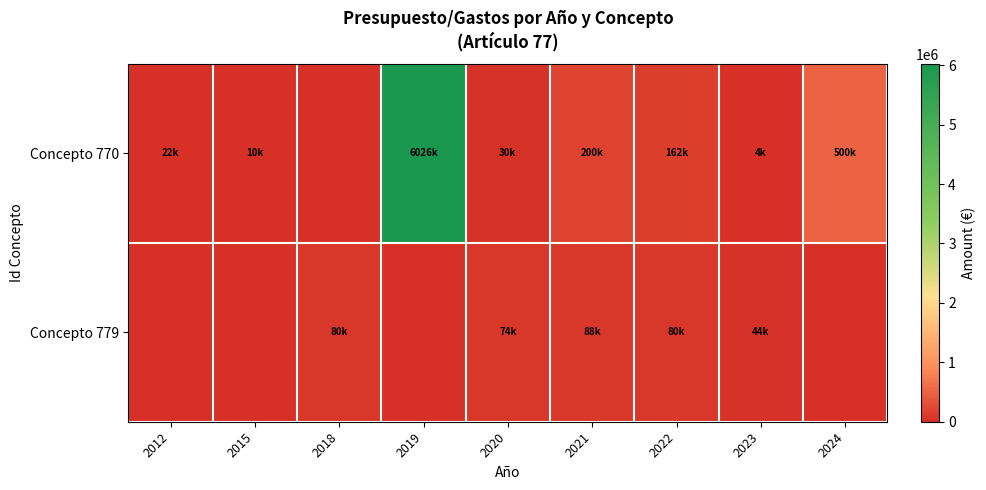

Reading left to right, what are all the values shown in this chart?

Concepto 770: 2012=21783.6	2015=10000.0	2018=0.0	2019=6026416.4	2020=30273.0	2021=200000.0	2022=162083.3	2023=3854.0	2024=500000.0
Concepto 779: 2012=0.0	2015=0.0	2018=80000.0	2019=0.0	2020=73938.8	2021=88386.2	2022=79558.4	2023=43789.4	2024=0.0